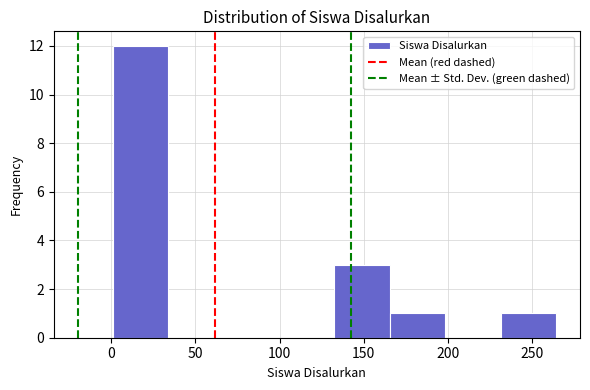

Reading left to right, transcribe this chart: for each bar, give the range it covers on the x-axis and its height. Neither the bar edges nor the heights are printed on the chart, so give them approximately, as read against the axes.

0 to 35: 12
35 to 65: 0
65 to 100: 0
100 to 135: 0
135 to 165: 3
165 to 200: 1
200 to 230: 0
230 to 265: 1